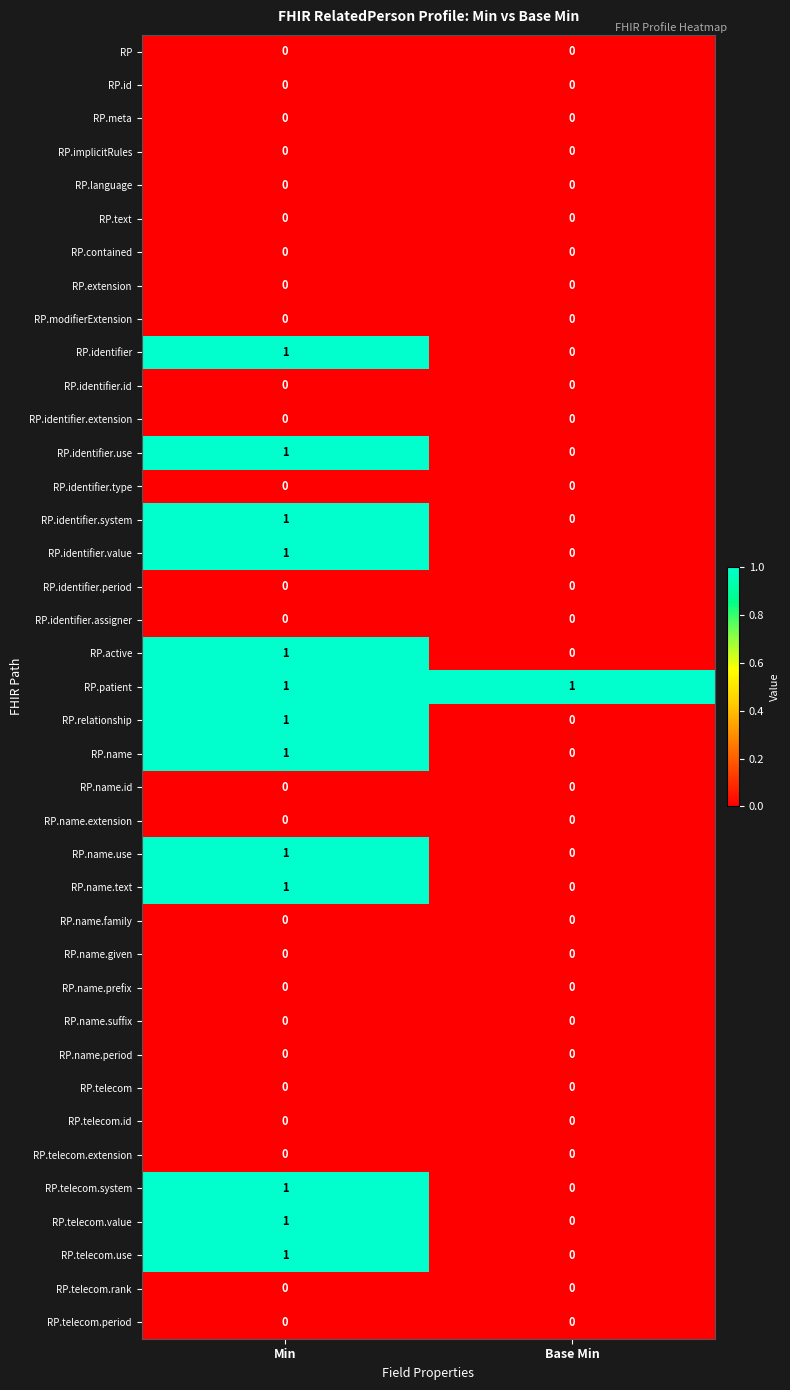

True or false: RP has a value of 0 at Base Min.

True